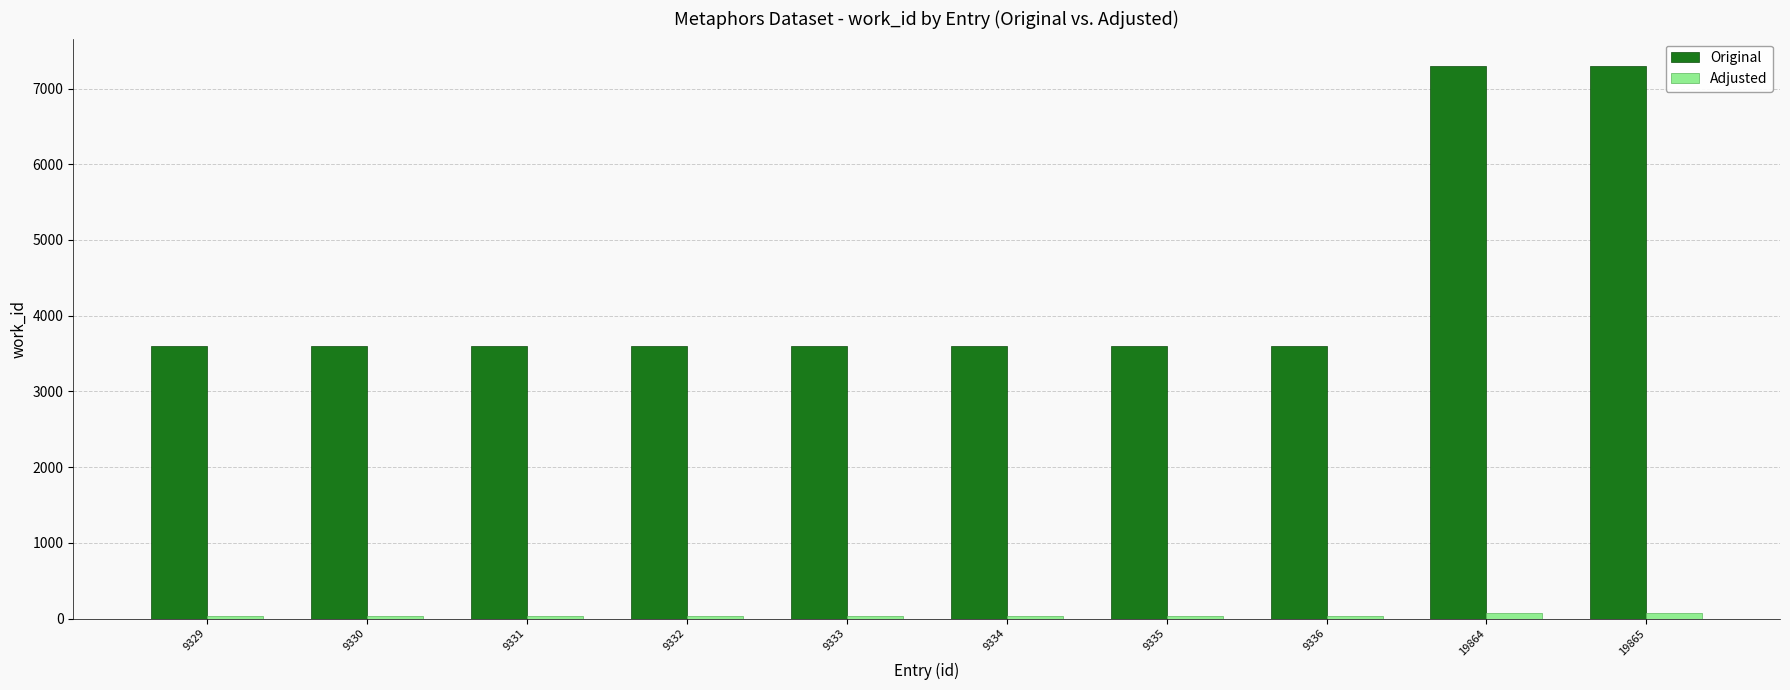

Is it true that Original equals 4923.9 at 9329?

False